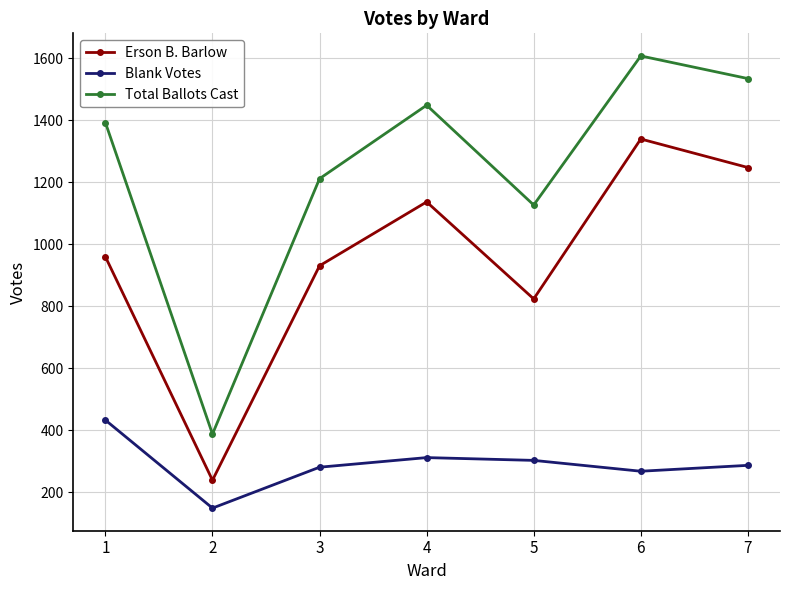

What is the sum of all Erson B. Barlow values?

6679